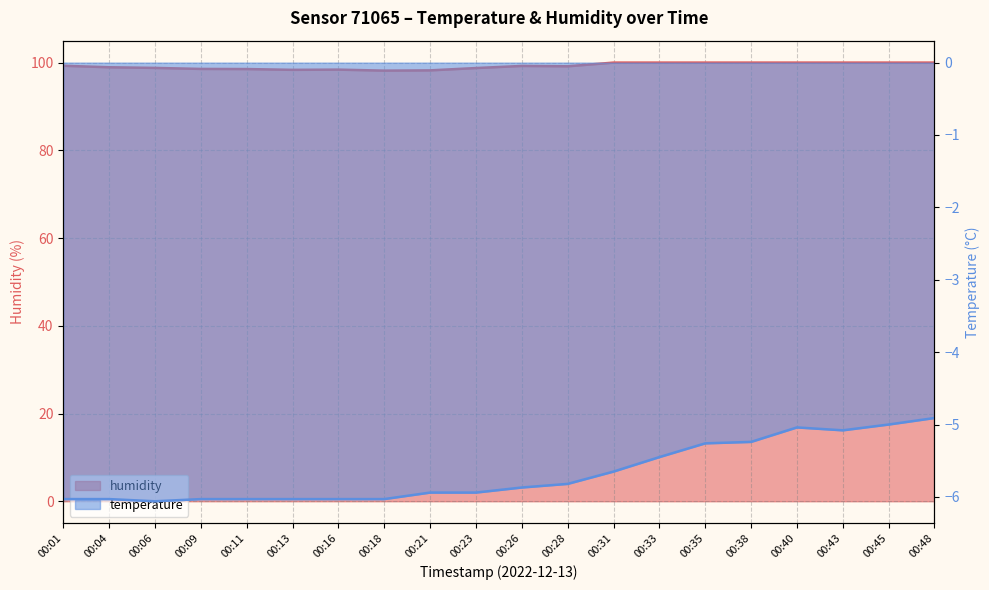

What is the greatest value displayed?

100.0